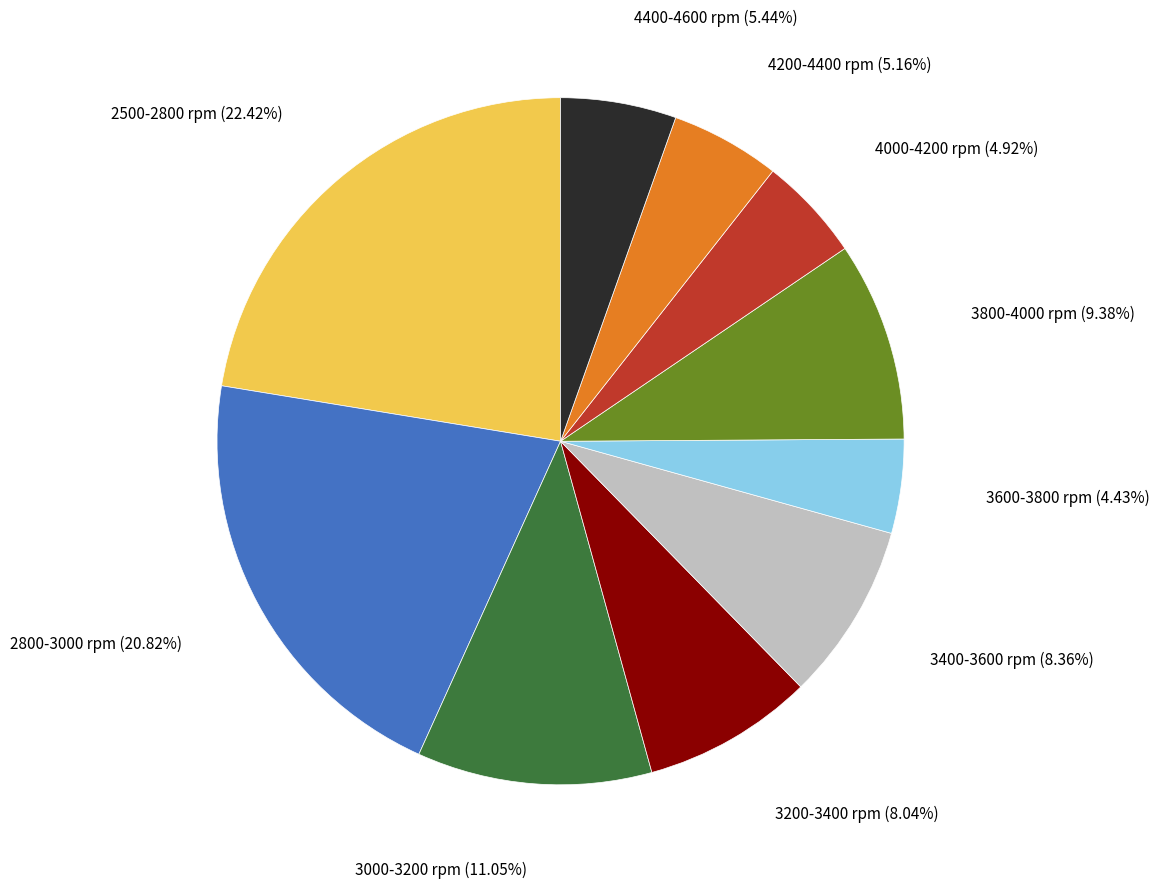

Combined, do 3600-3800 rpm (4.43%) and 3000-3200 rpm (11.05%) account for over 50%?

No